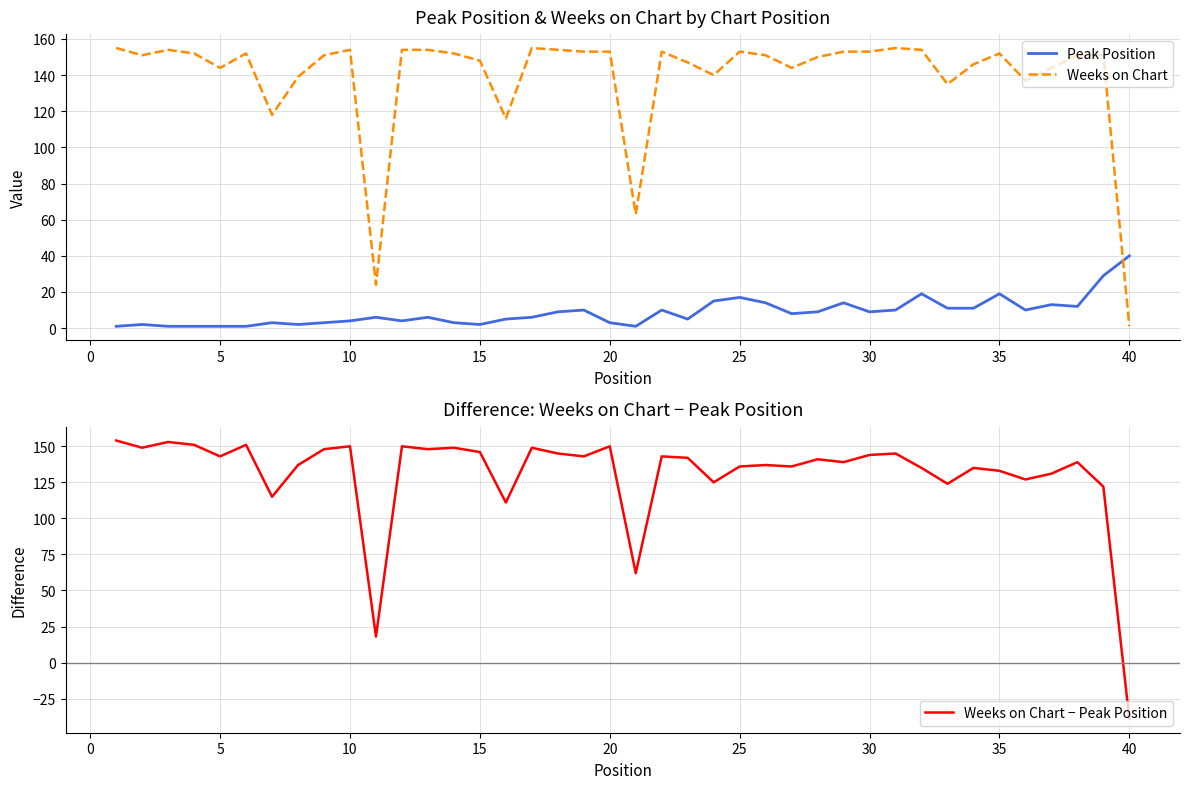

At which label does Weeks on Chart − Peak Position reach its minimum?

40